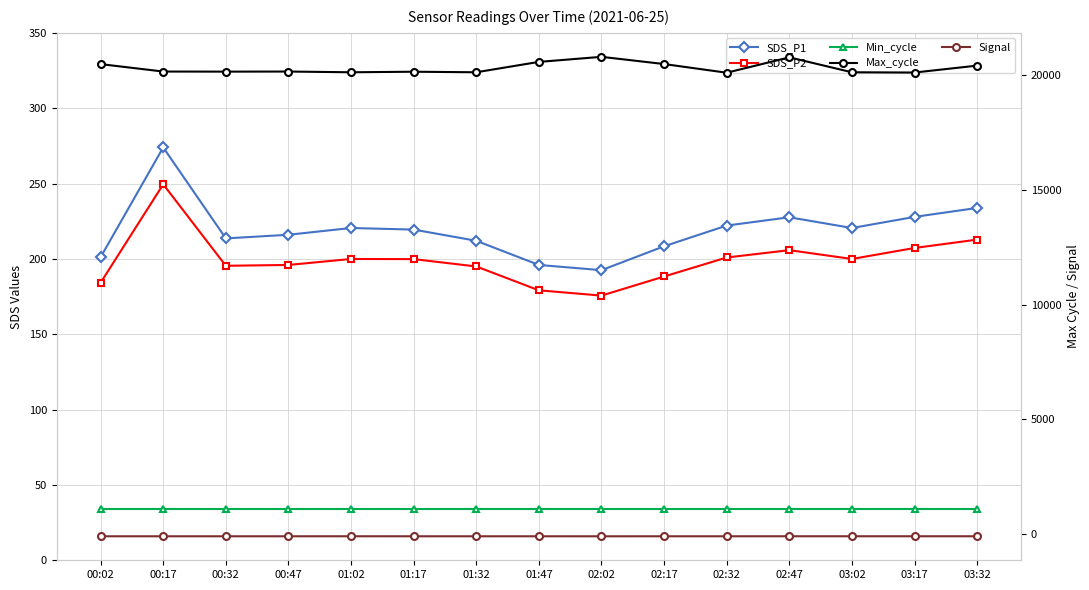

What is the maximum value shown in the chart?

20779.0